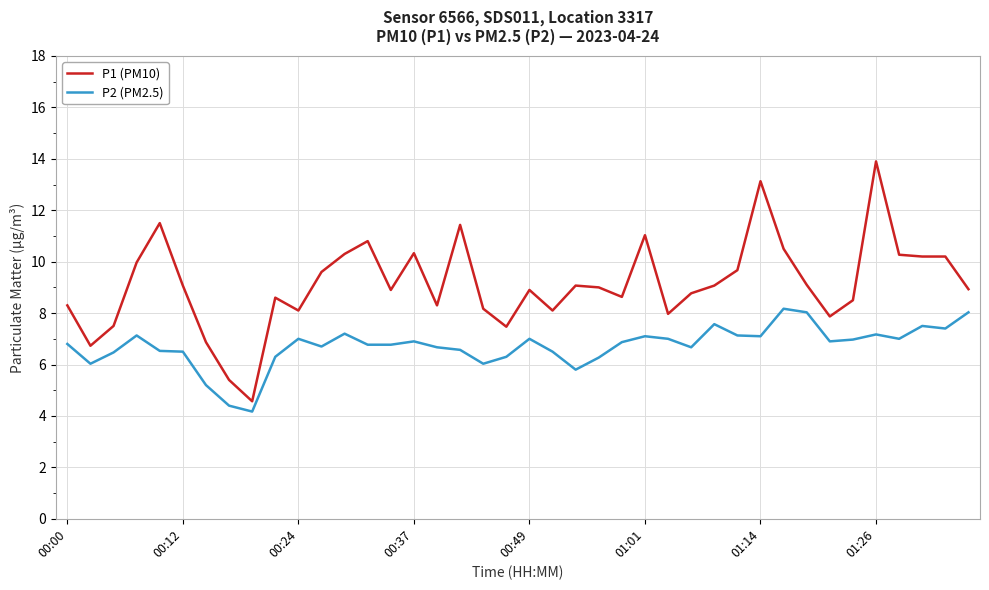

Which series has the widest spread of values?

P1 (PM10)